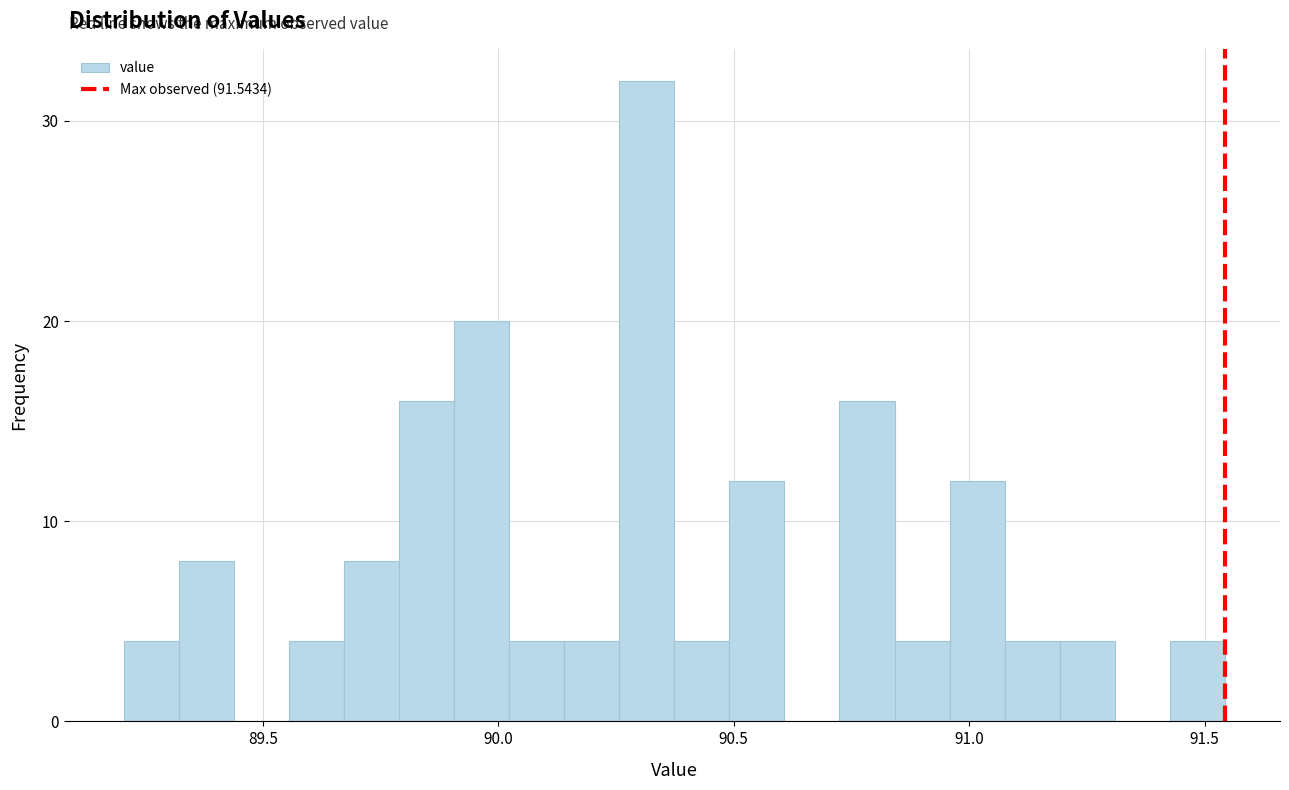

Read against the x-axis, roughly where is the centre of the tallest bar?

90.30